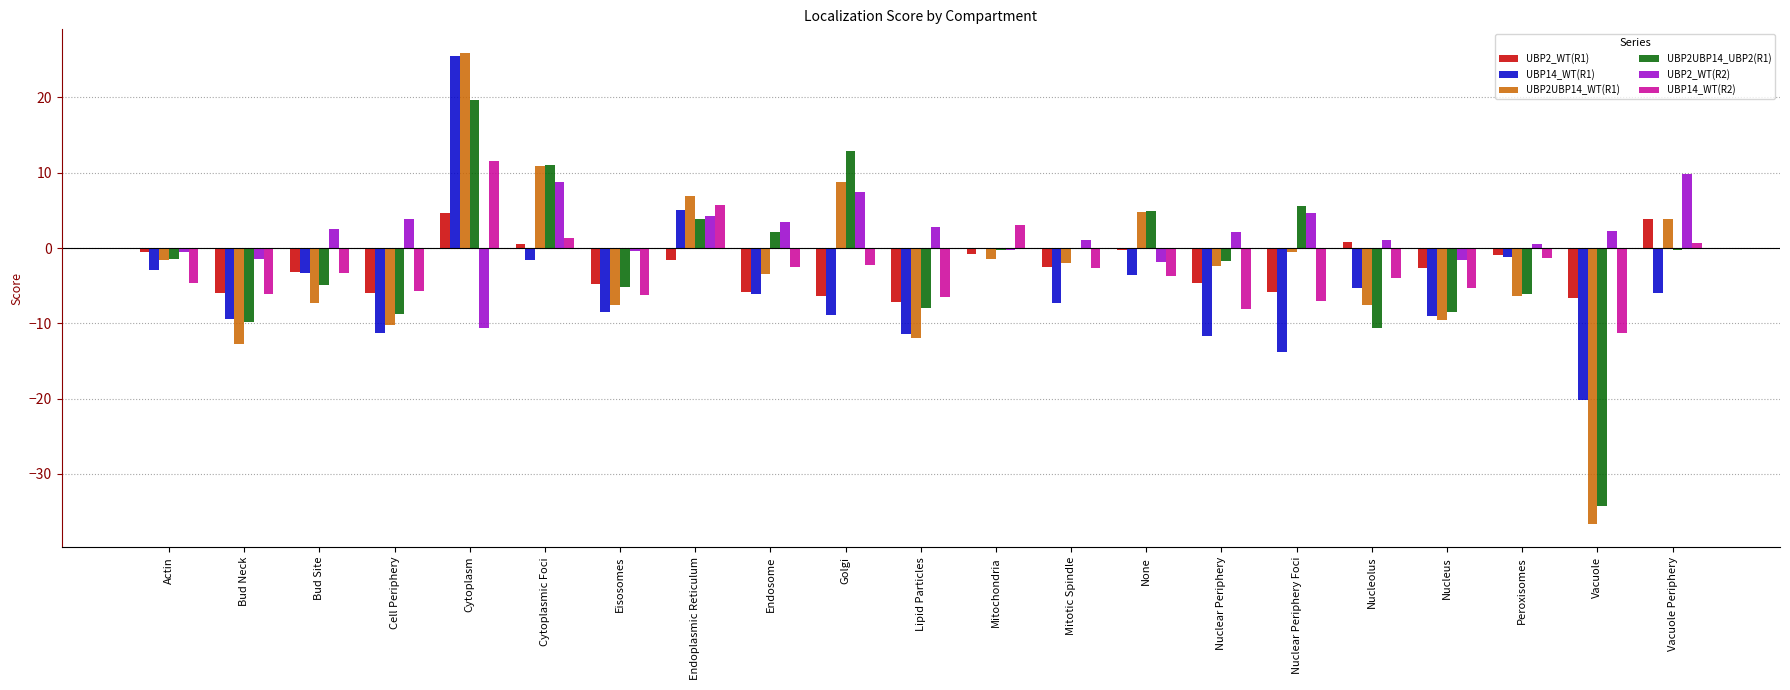

What are all the series names shown in the legend?

UBP2_WT(R1), UBP14_WT(R1), UBP2UBP14_WT(R1), UBP2UBP14_UBP2(R1), UBP2_WT(R2), UBP14_WT(R2)